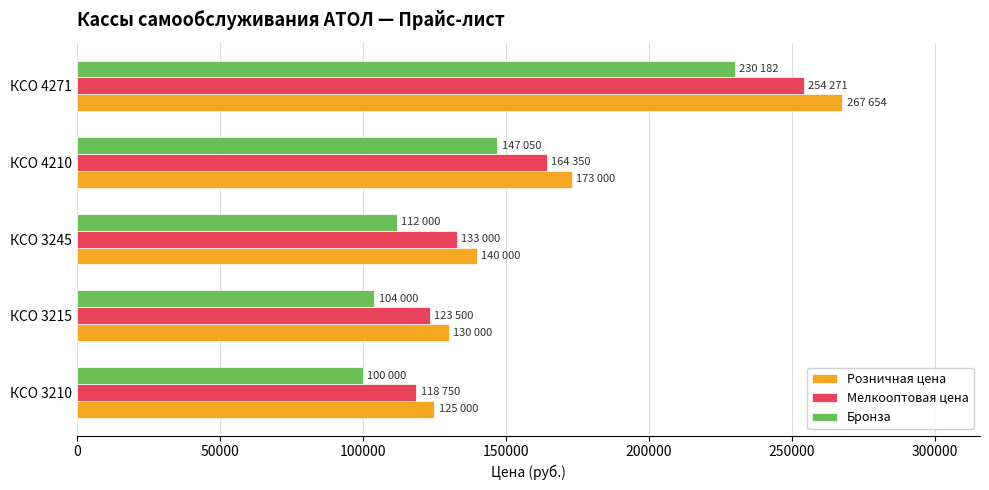

What is the total value across all series at КСО 4210?

484400